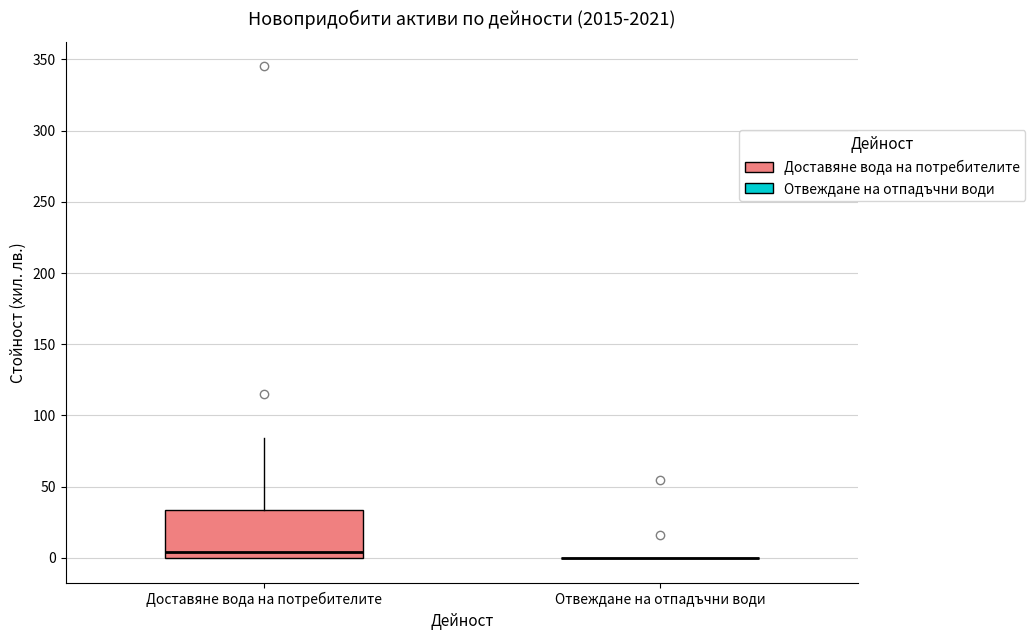

Where does the upper whisker of the box for Доставяне вода на потребителите end on the y-axis? The values are not printed on the chart, so give them approximately, as read against the axis.

85